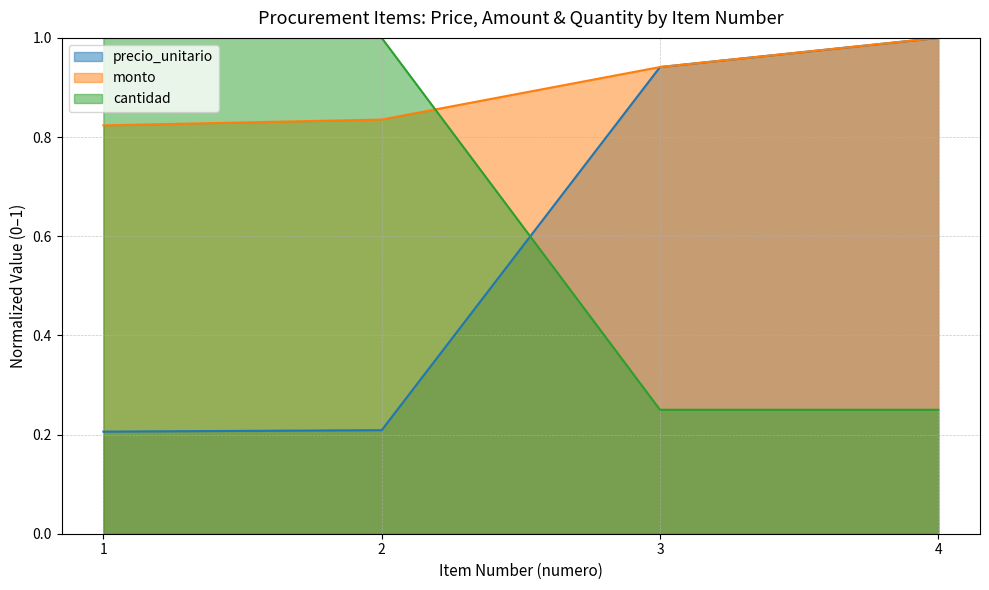

What is the smallest value displayed?

0.2